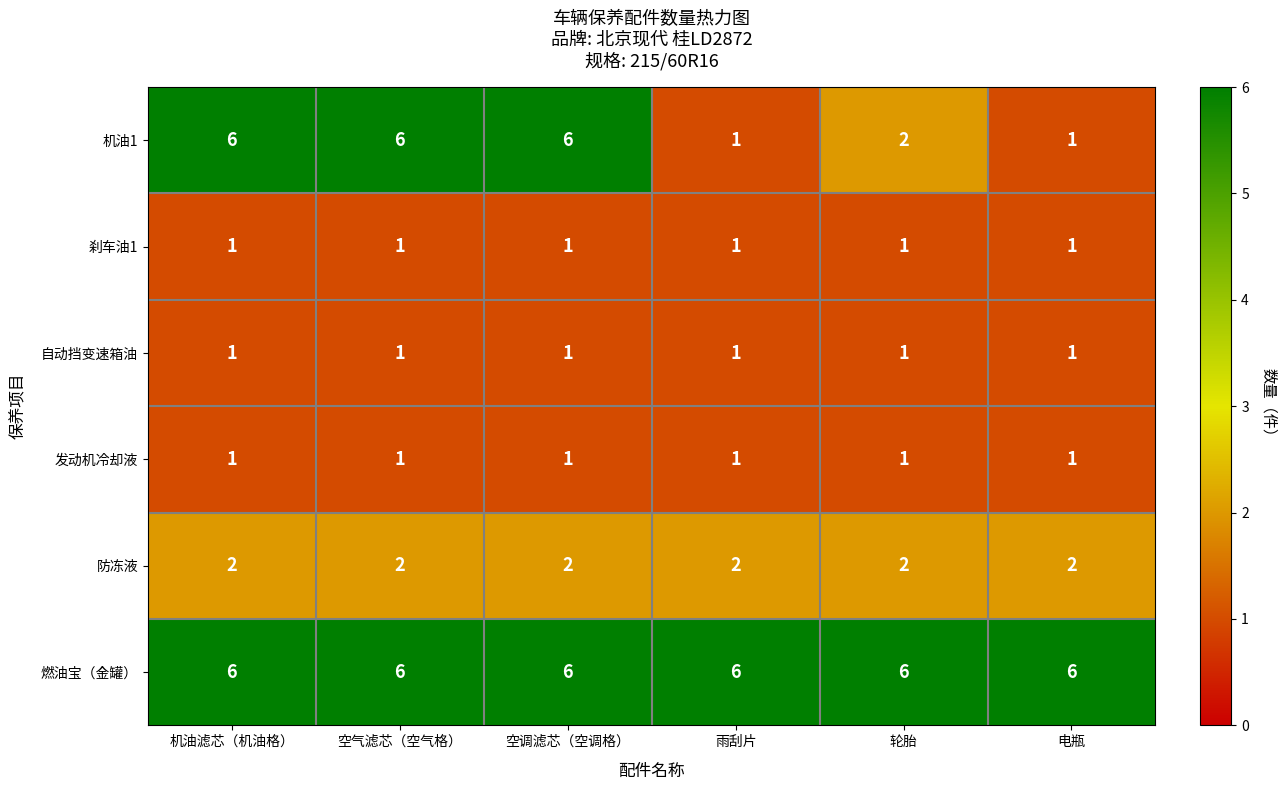

What is the total value across all series at 机油滤芯（机油格）?

17